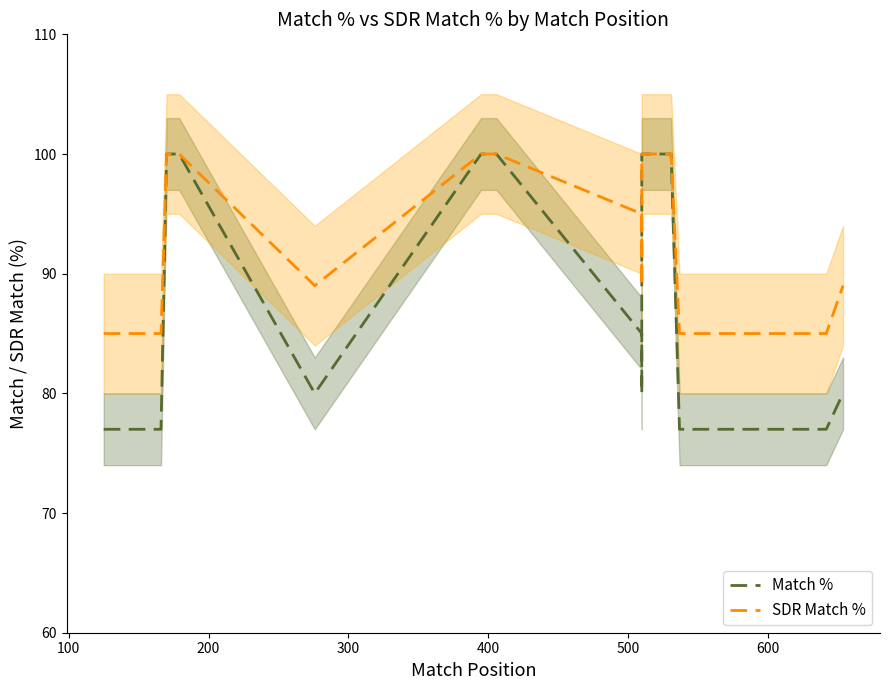

What is the difference between the Match % values at 100 and 500?

23